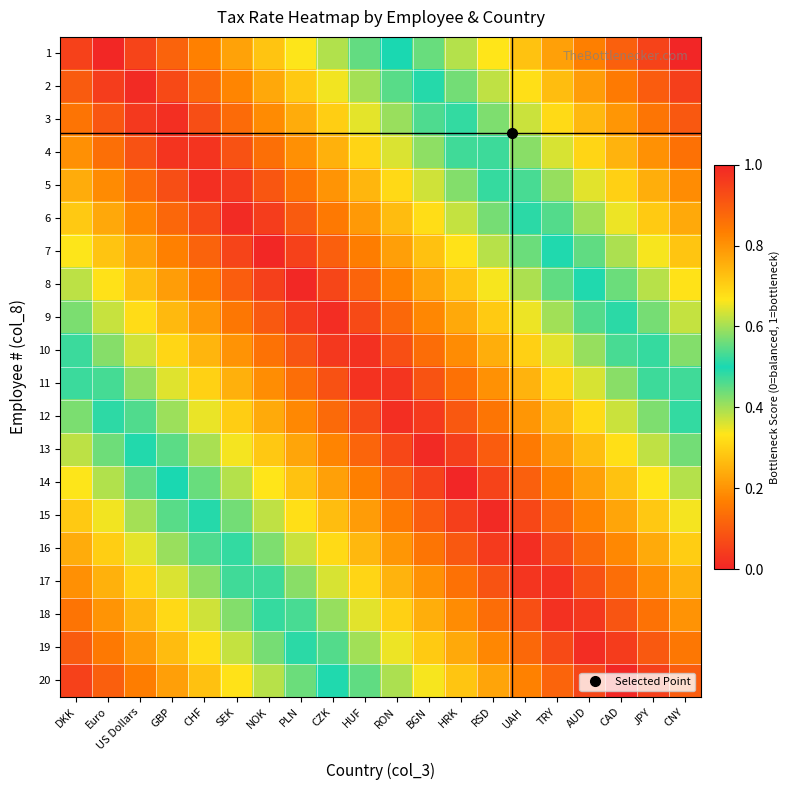

What is the total value across all series at CZK?

4.8